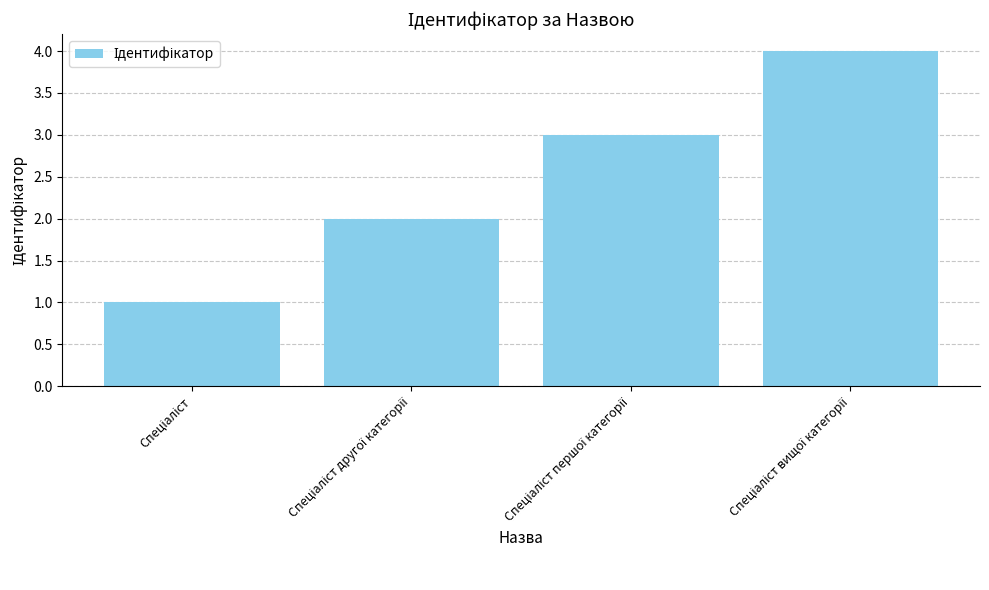

What is the greatest value displayed?

4